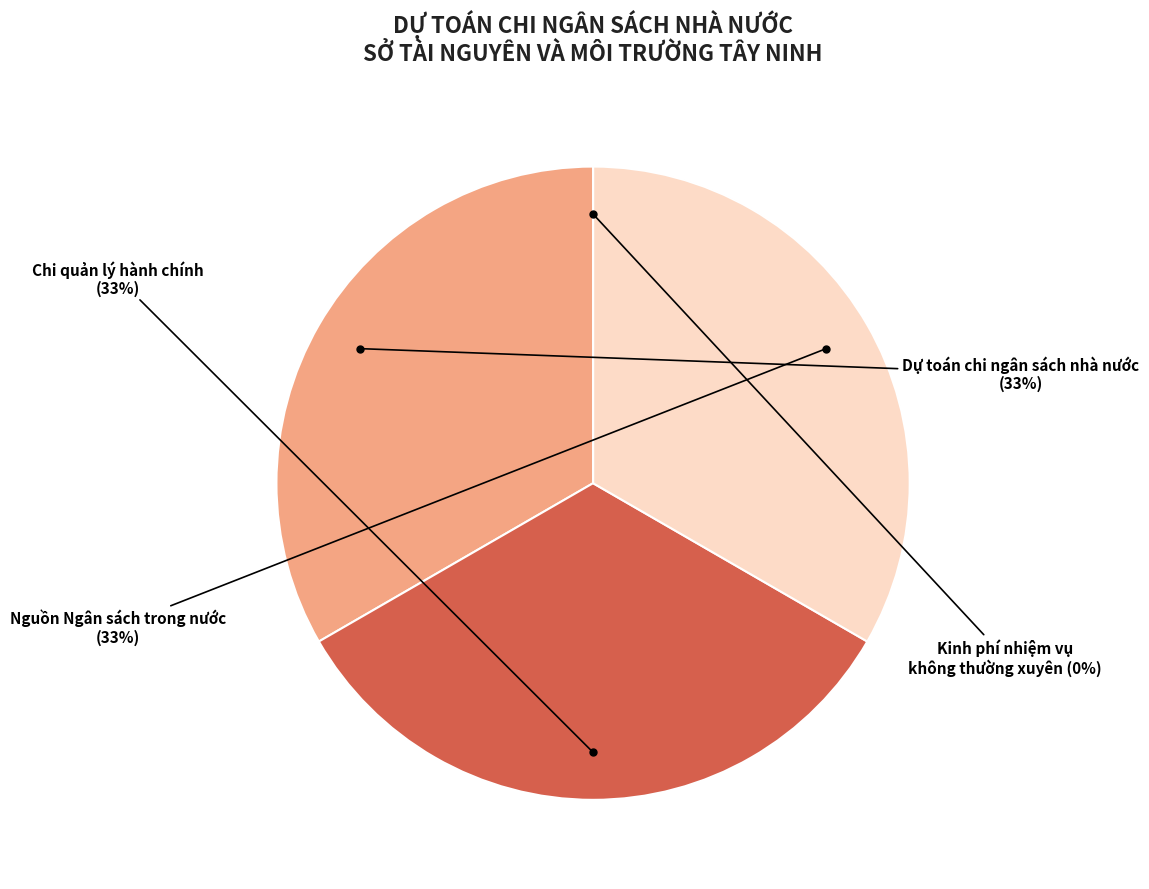

How many slices are in this pie chart?

4